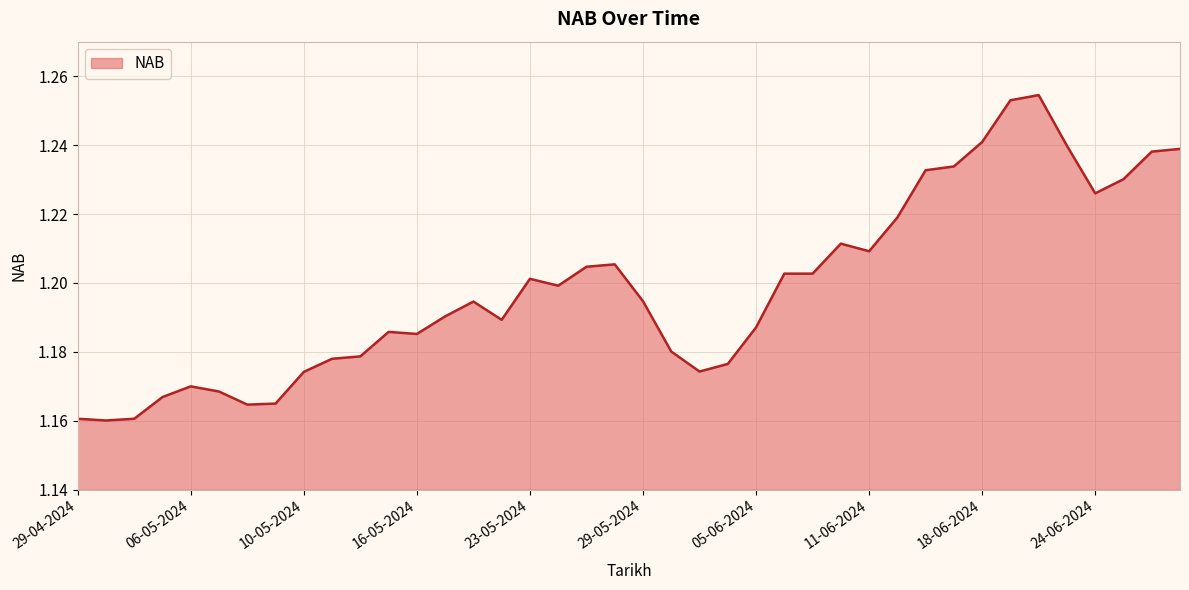

How many lines are shown in the chart?

1